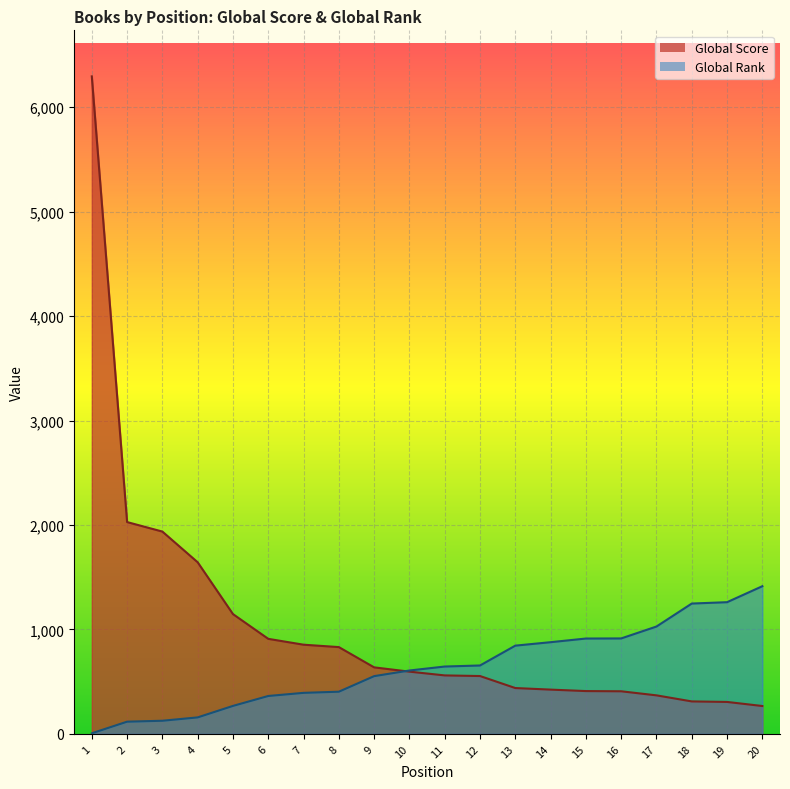

What is the total value across all series at 10?

1203